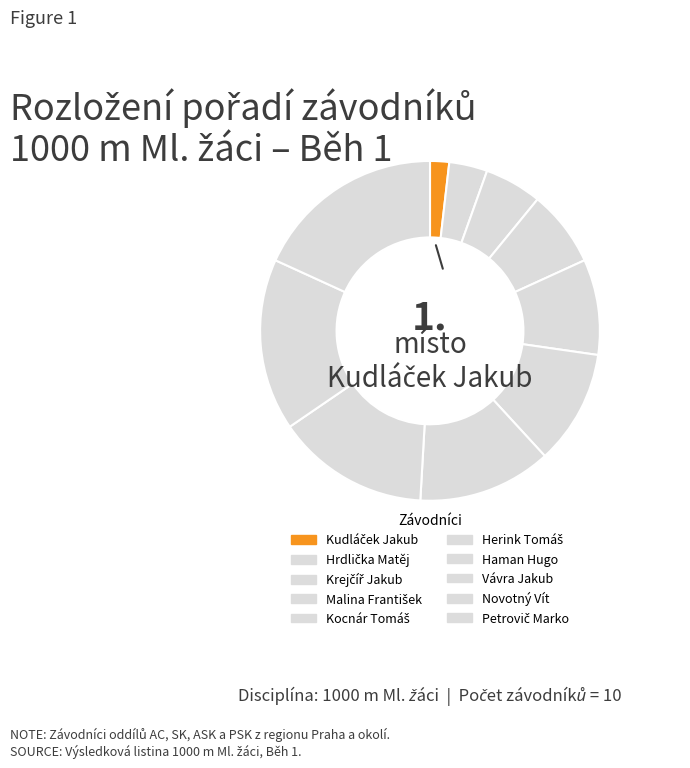

Is it true that Vávra Jakub is 7% of the pie?

False